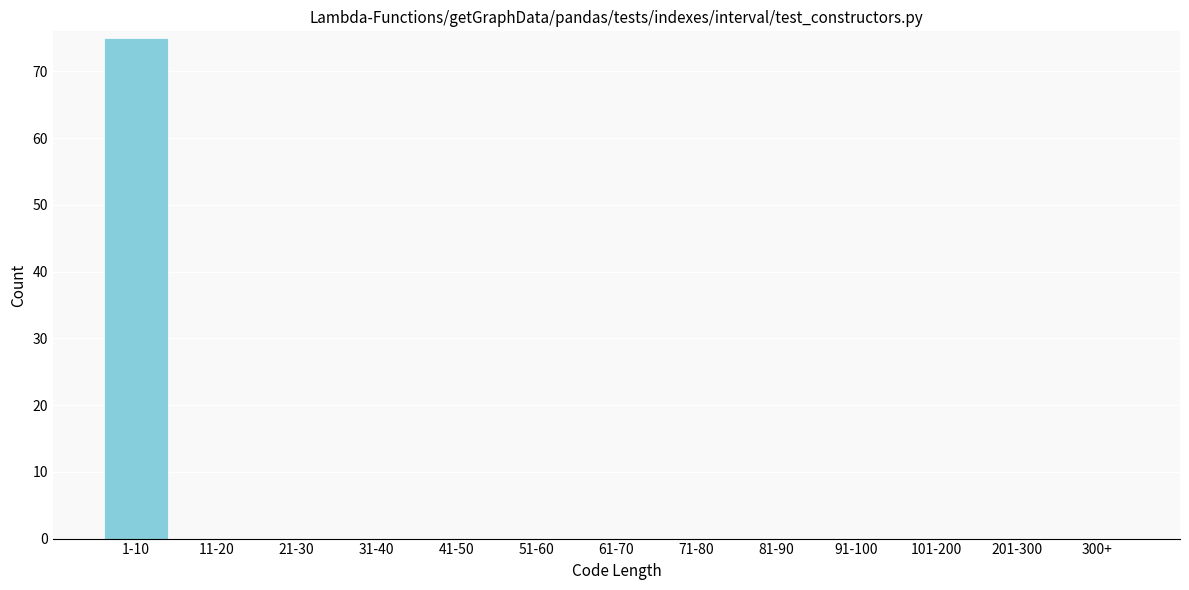

Reading left to right, transcribe all the data shown in this chart.

1-10=75	11-20=0	21-30=0	31-40=0	41-50=0	51-60=0	61-70=0	71-80=0	81-90=0	91-100=0	101-200=0	201-300=0	300+=0